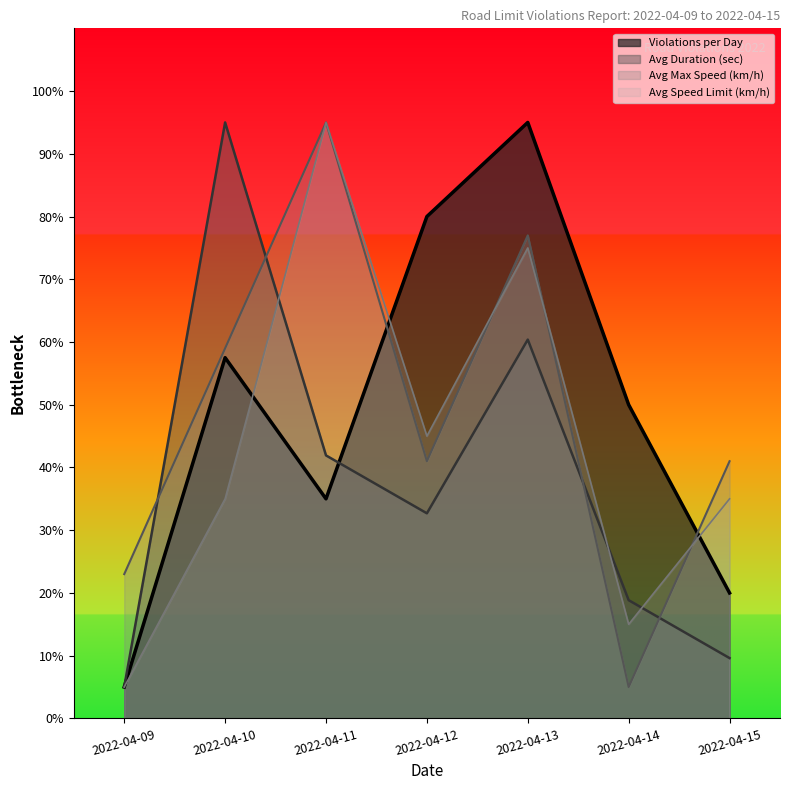

What is the maximum value shown in the chart?

95.0